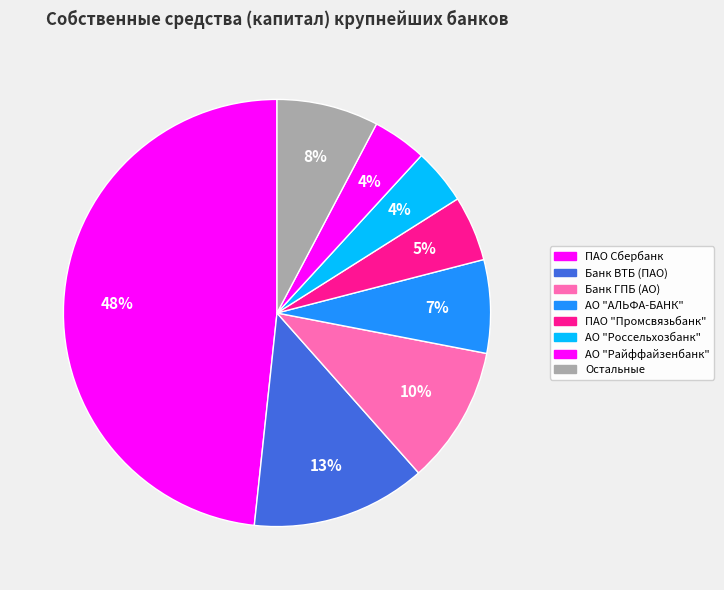

Is there any slice that represents more than half of the pie?

No